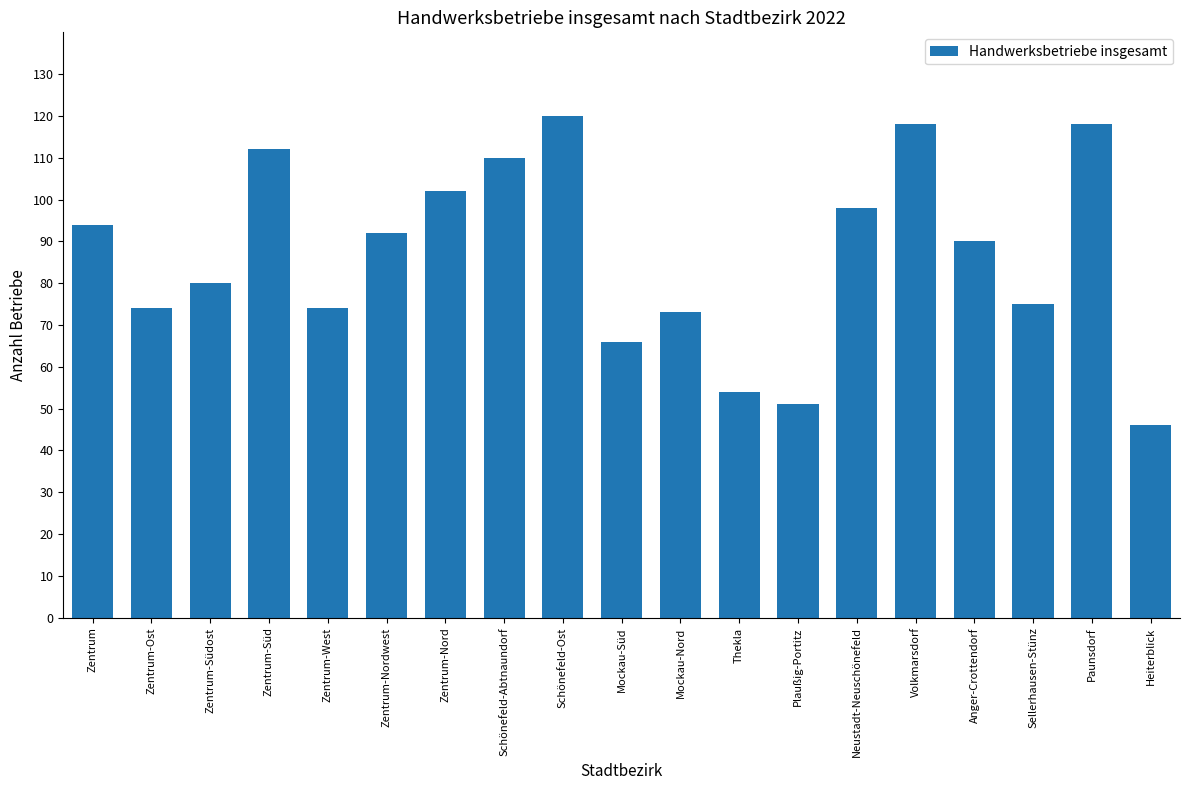

Reading left to right, transcribe all the data shown in this chart.

Zentrum=94	Zentrum-Ost=74	Zentrum-Südost=80	Zentrum-Süd=112	Zentrum-West=74	Zentrum-Nordwest=92	Zentrum-Nord=102	Schönefeld-Abtnaundorf=110	Schönefeld-Ost=120	Mockau-Süd=66	Mockau-Nord=73	Thekla=54	Plaußig-Portitz=51	Neustadt-Neuschönefeld=98	Volkmarsdorf=118	Anger-Crottendorf=90	Sellerhausen-Stünz=75	Paunsdorf=118	Heiterblick=46